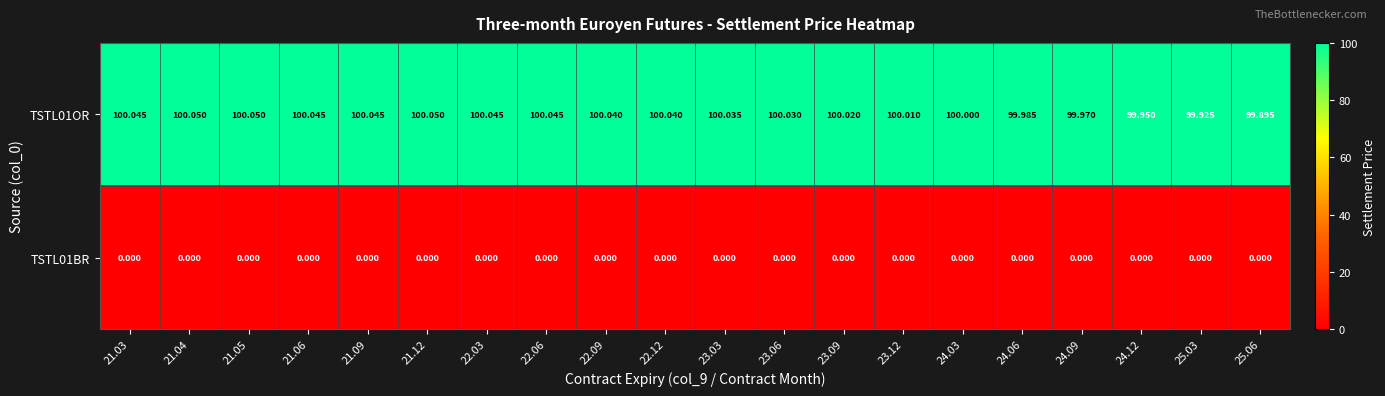

Rank the series at 22.12 from lowest to highest value.

TSTL01BR, TSTL01OR